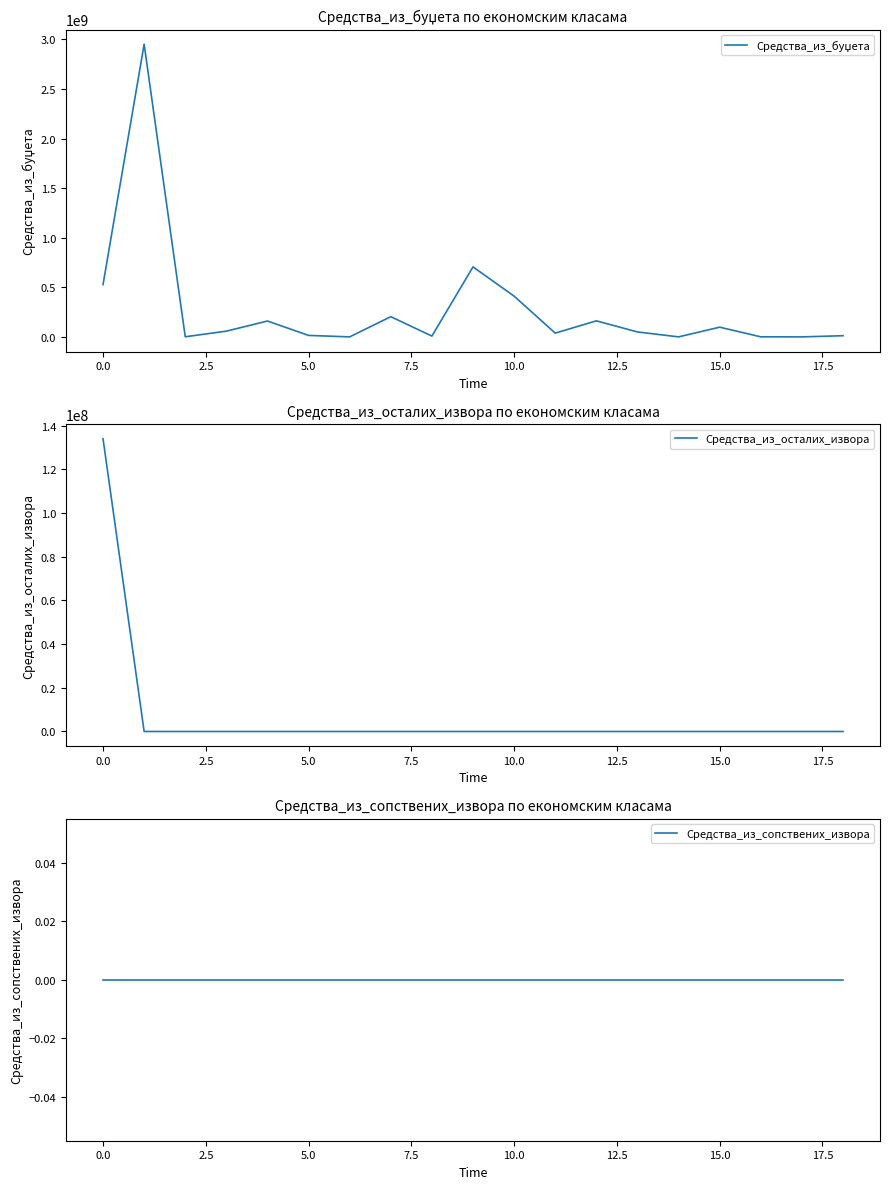

At how many categories does at least one series exceed 1468168138?

1